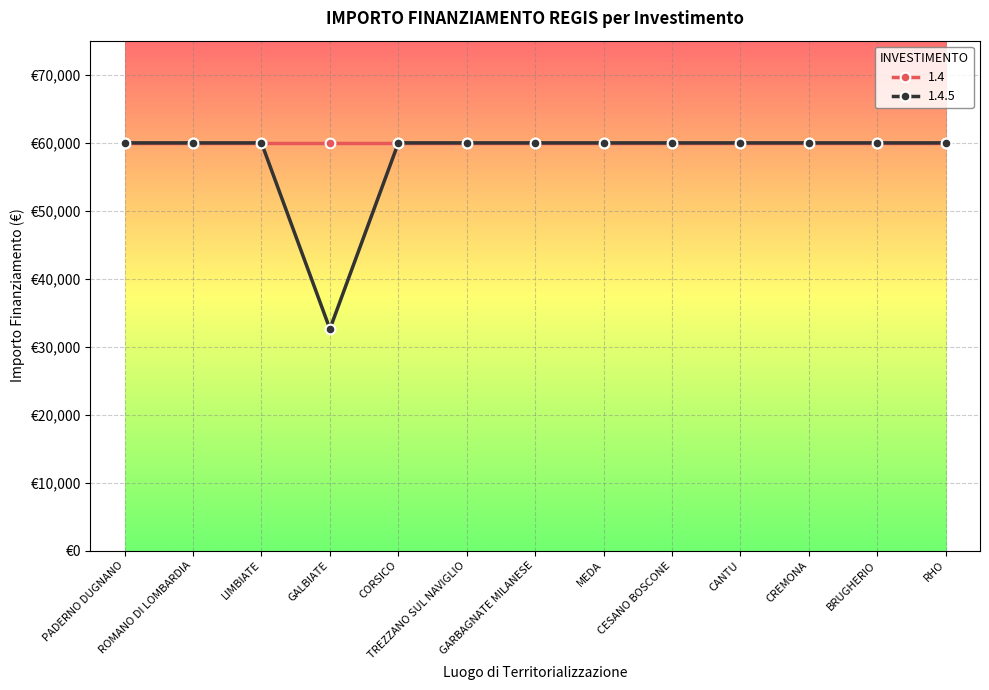

What is the label of the 9th point from the right?

CORSICO